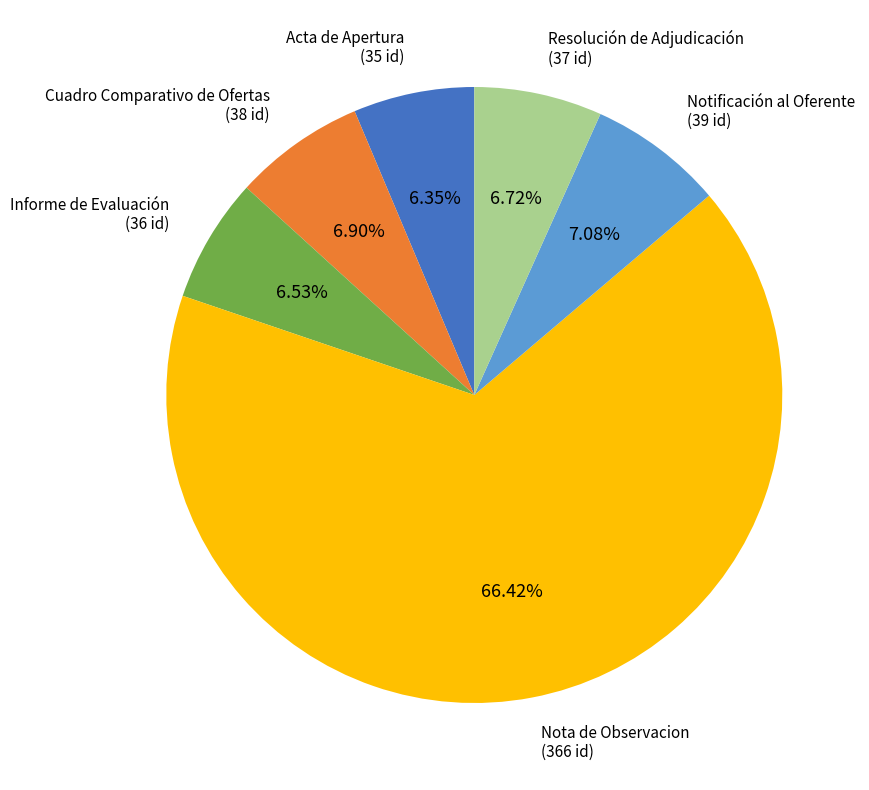

To the nearest percent, what portion does Nota de Observacion represent?

66%